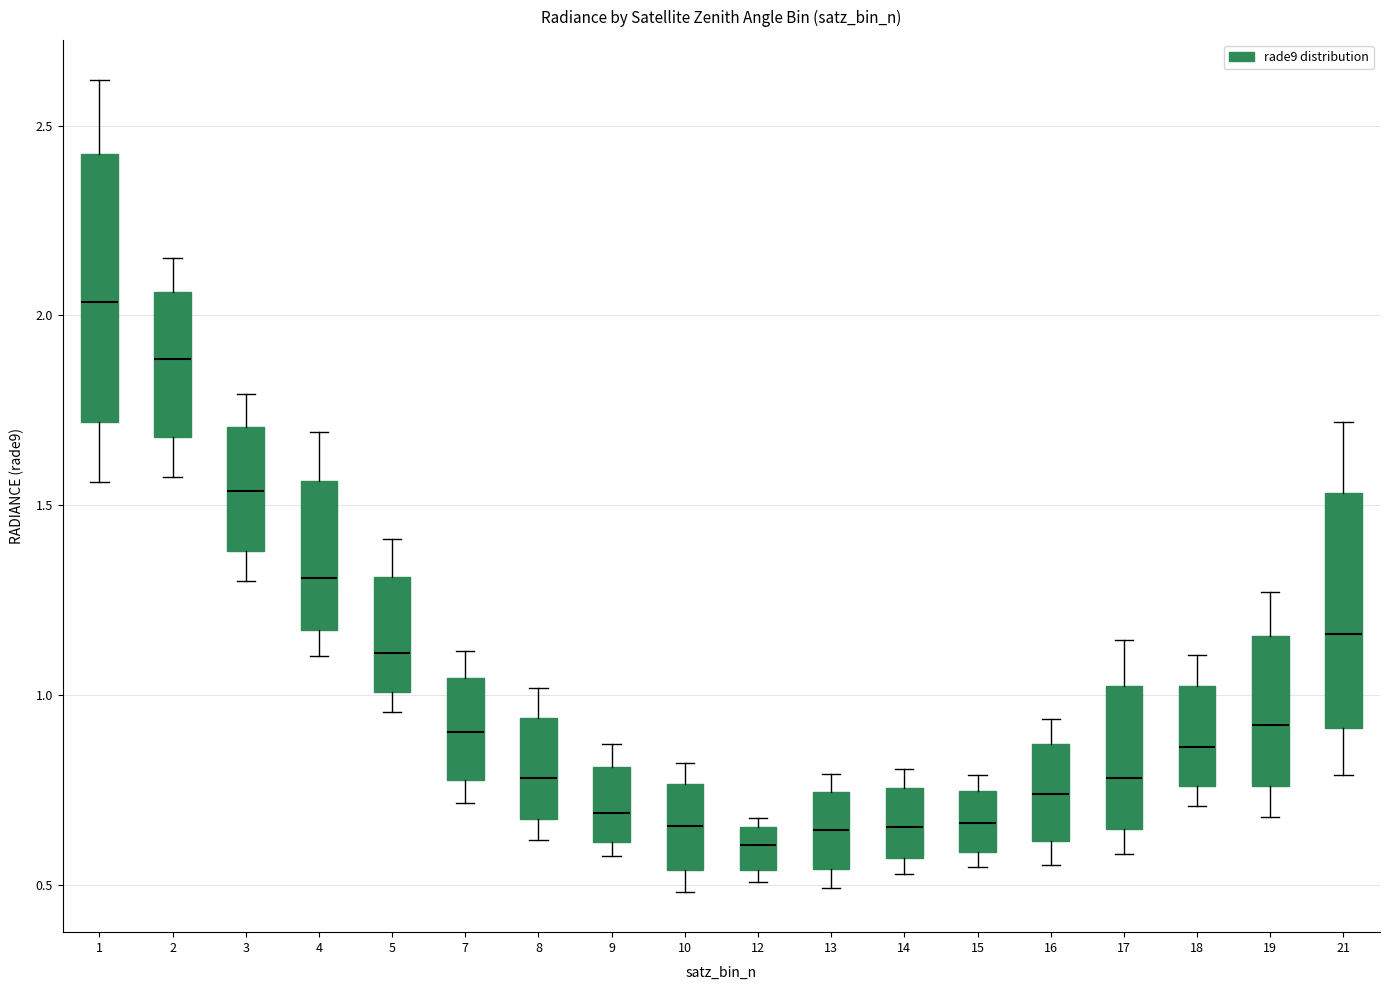

Comparing the boxes themselves (not the whiskers), which one is the tallest?

1